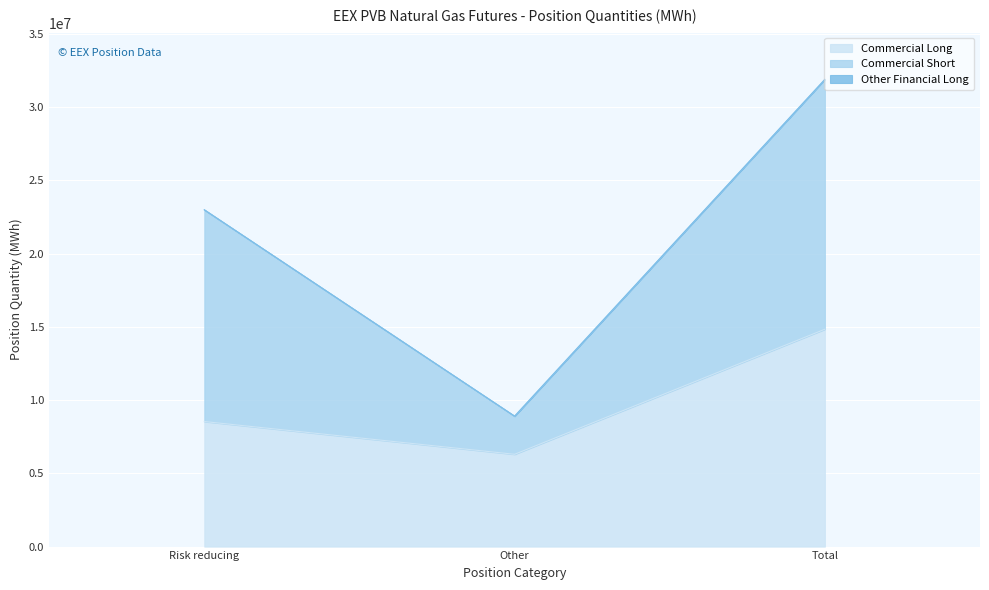

How many lines are shown in the chart?

3